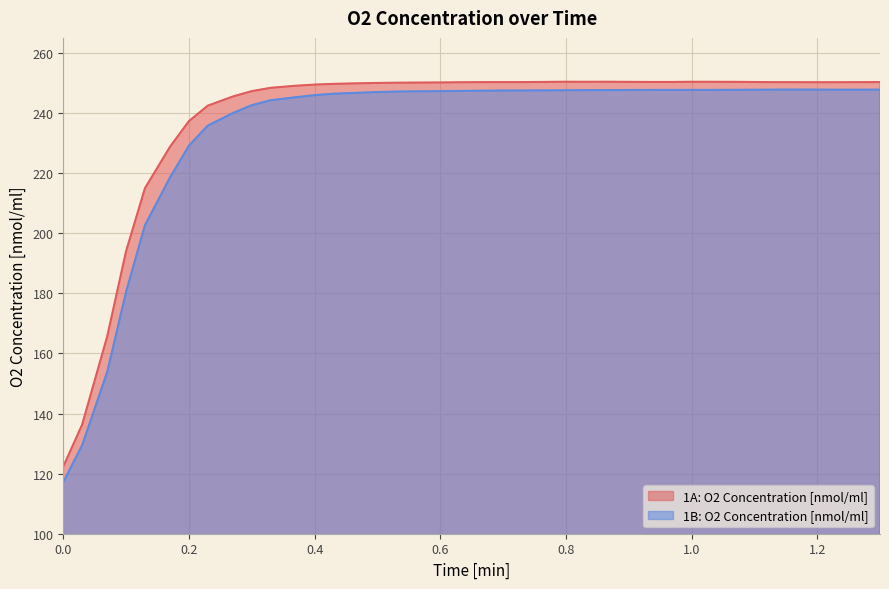

True or false: 1A: O2 Concentration [nmol/ml] and 1B: O2 Concentration [nmol/ml] intersect in this chart.

False